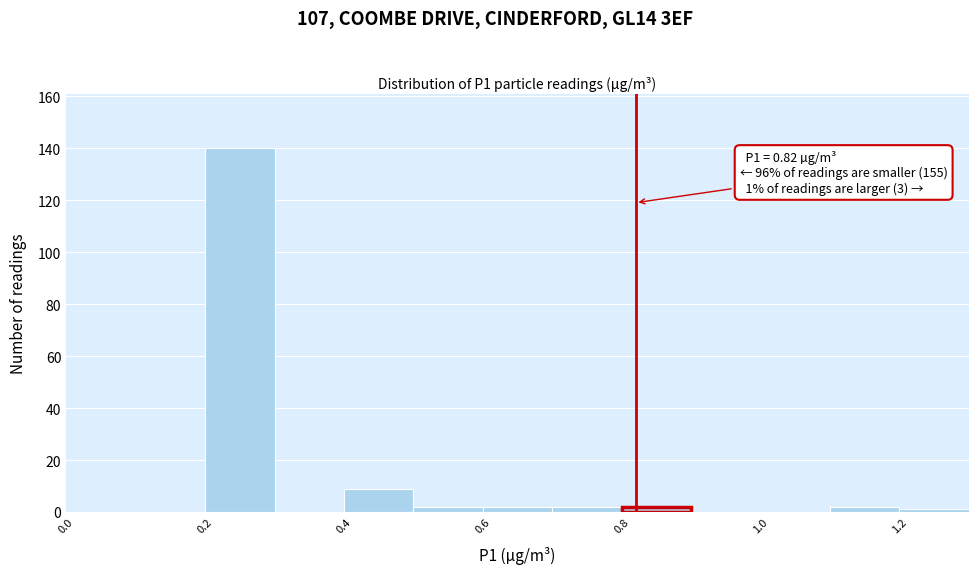

Over which range of the x-axis is the bar tallest?

0.2 to 0.3